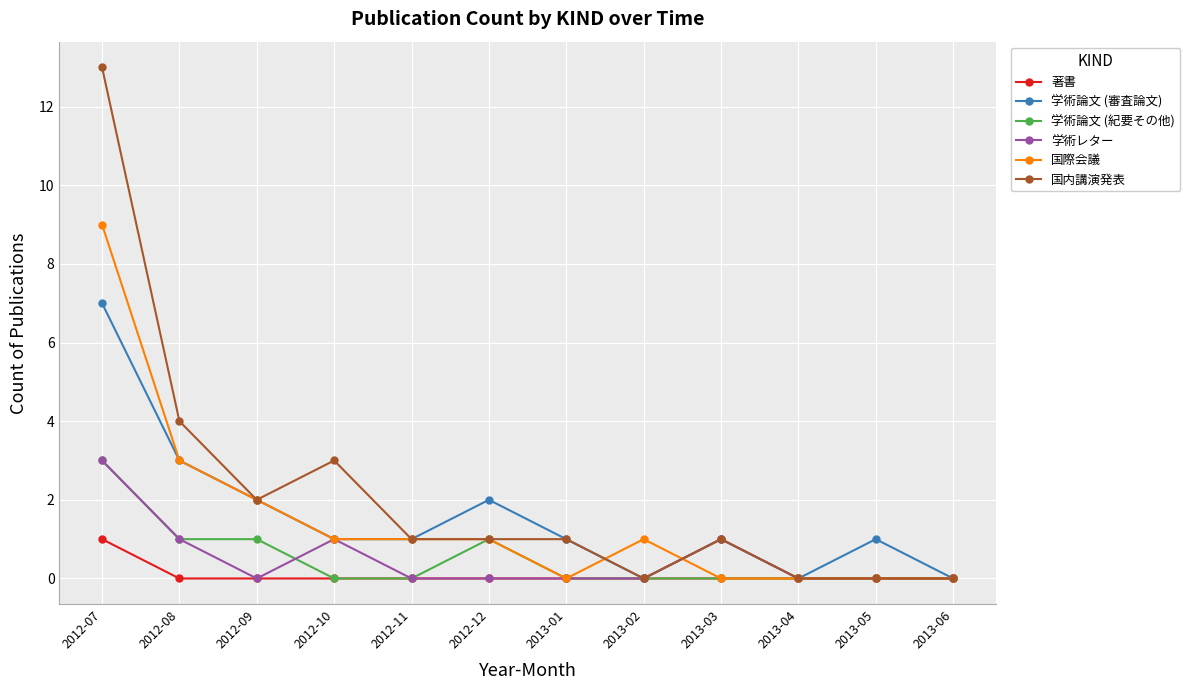

True or false: 学術論文 (審査論文) has more than 0 points higher than both neighbors.

True